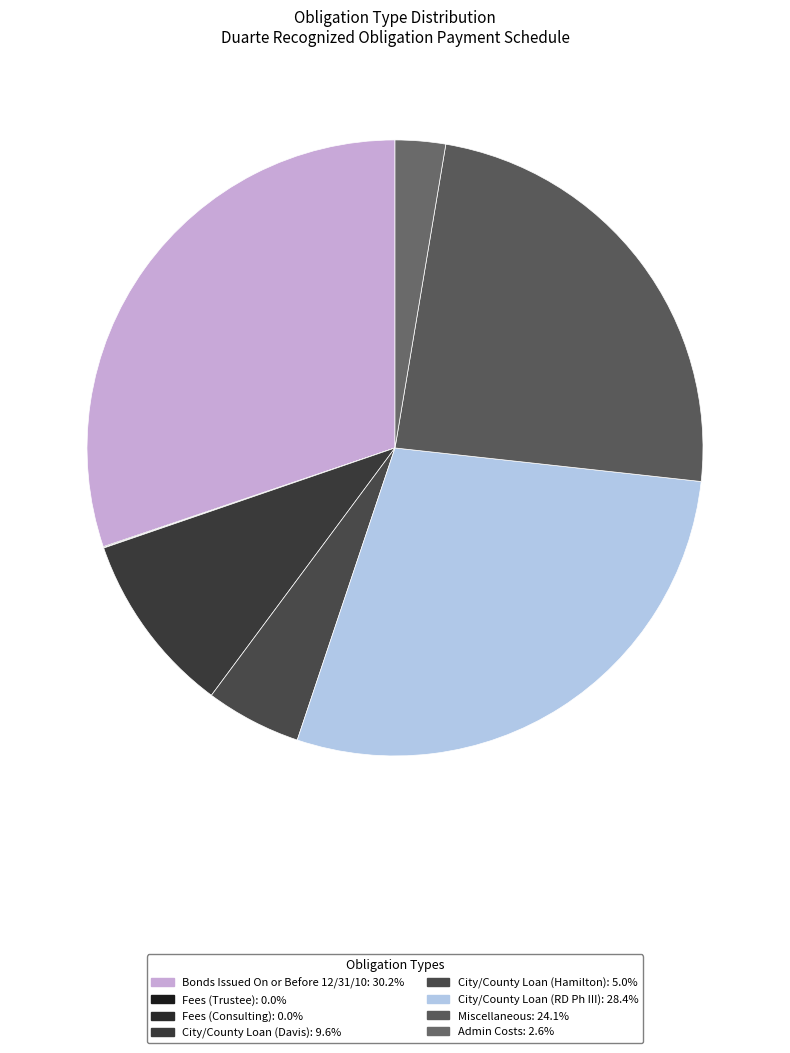

Rank the categories by value from lowest to highest.

Fees (Consulting), Fees (Trustee), Admin Costs, City/County Loan (Hamilton), City/County Loan (Davis), Miscellaneous, City/County Loan (RD Ph III), Bonds Issued On or Before 12/31/10